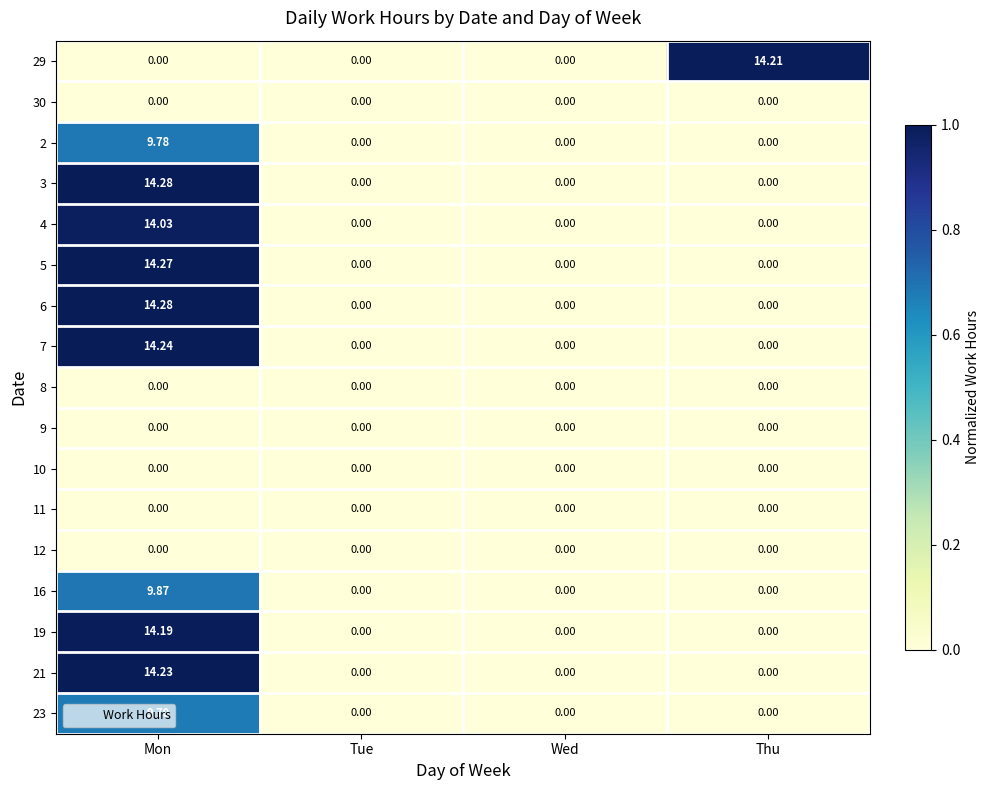

Which label corresponds to the largest value in the chart?

Mon